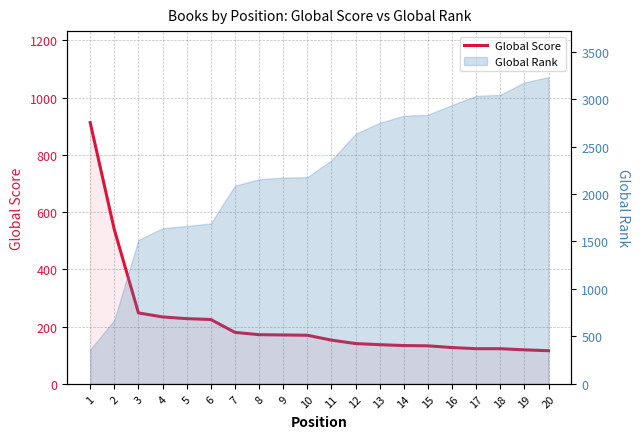

Which category has the lowest value across all series?

20